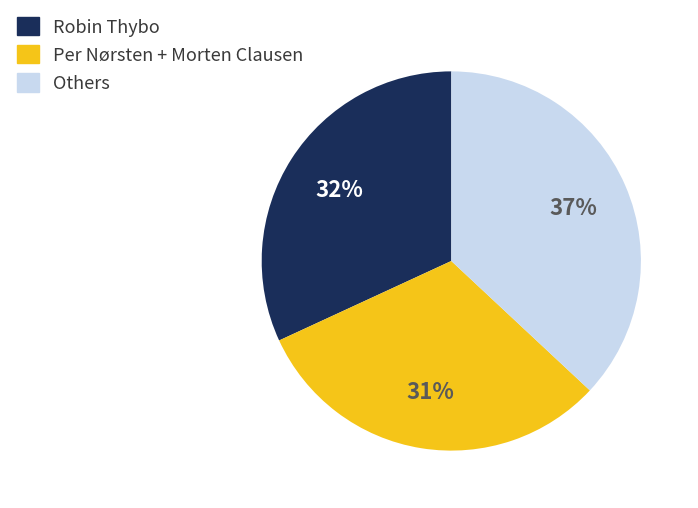

Do Robin Thybo and Per Nørsten + Morten Clausen together represent more than half of the pie?

Yes